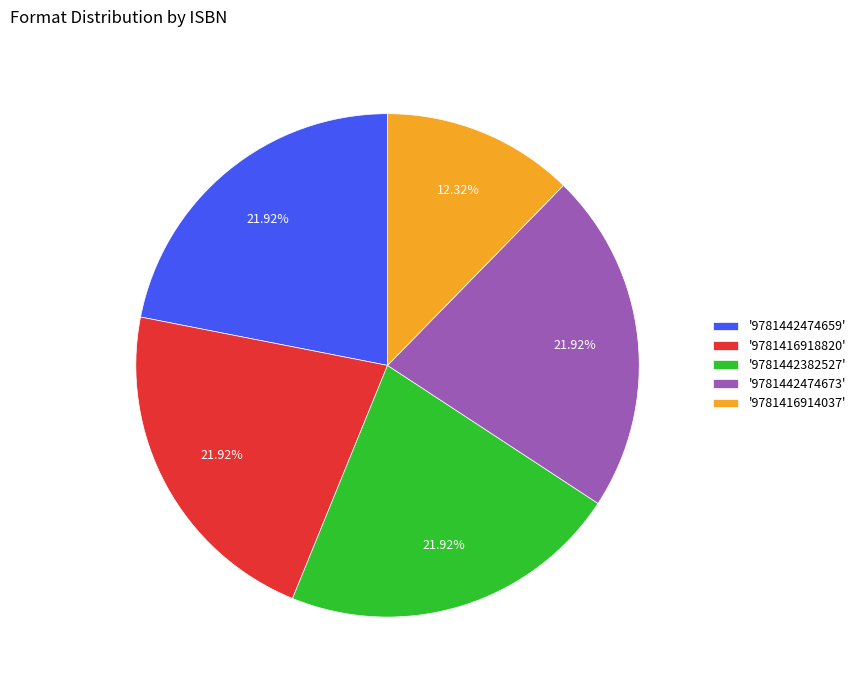

Does any single category account for the majority?

No